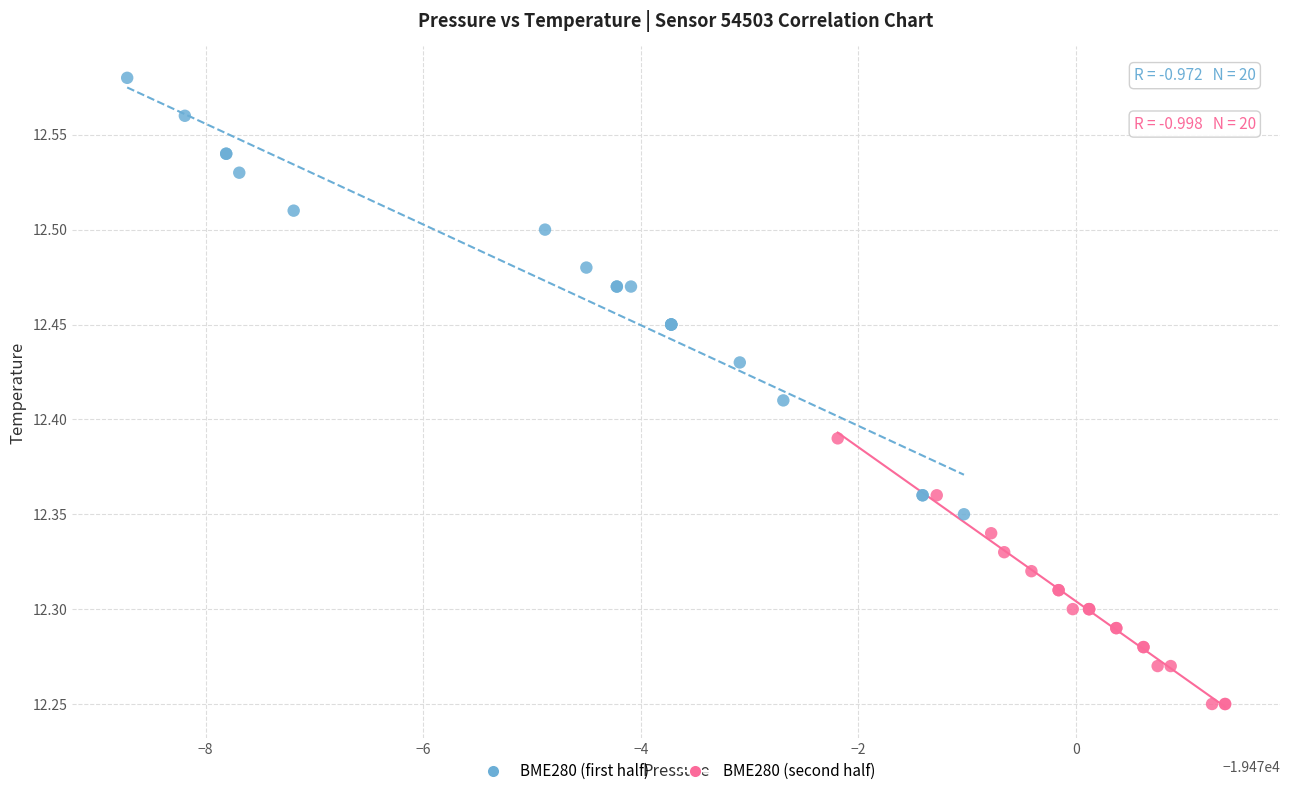

Which series has the widest spread of Y values?

BME280 (first half)